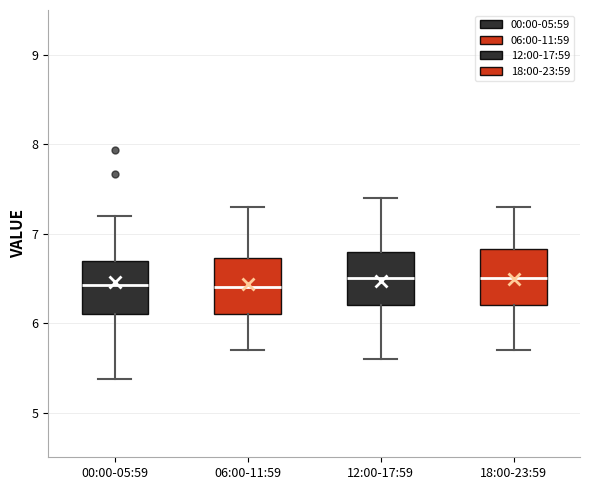

Reading left to right, read every box against the y-axis: the position of its median line, the range the box covers, and the ends of its whiskers. The values are not printed on the chart, so give them approximately, as read against the axis.

00:00-05:59: median 6.4, box 6.1 to 6.7, whiskers 5.4 to 7.2
06:00-11:59: median 6.4, box 6.1 to 6.7, whiskers 5.7 to 7.3
12:00-17:59: median 6.5, box 6.2 to 6.8, whiskers 5.6 to 7.4
18:00-23:59: median 6.5, box 6.2 to 6.8, whiskers 5.7 to 7.3